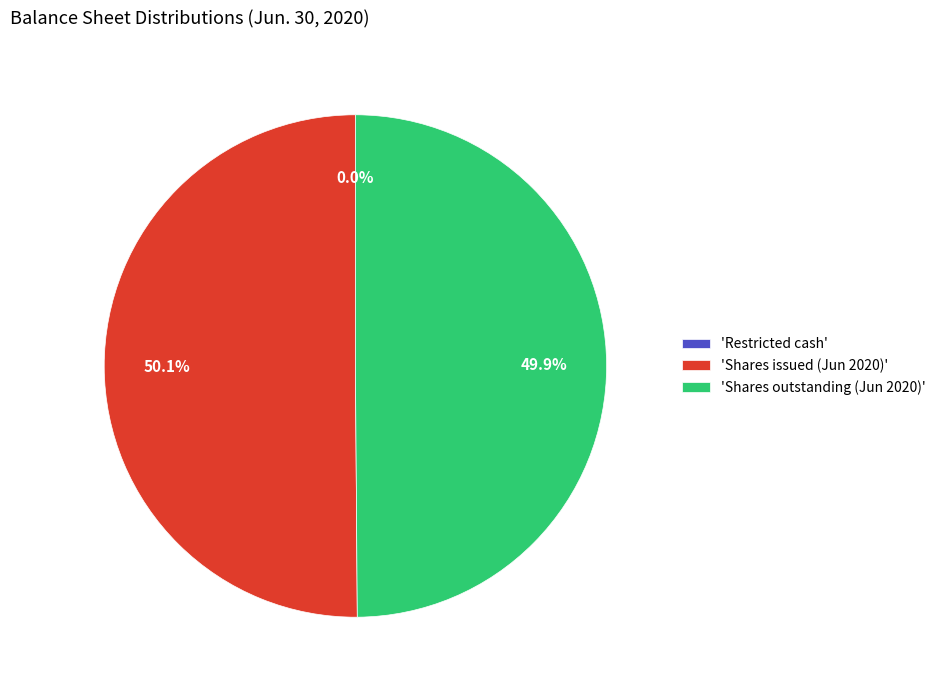

What is the total percentage of 'Shares outstanding (Jun 2020)' and 'Shares issued (Jun 2020)'?

100.0%